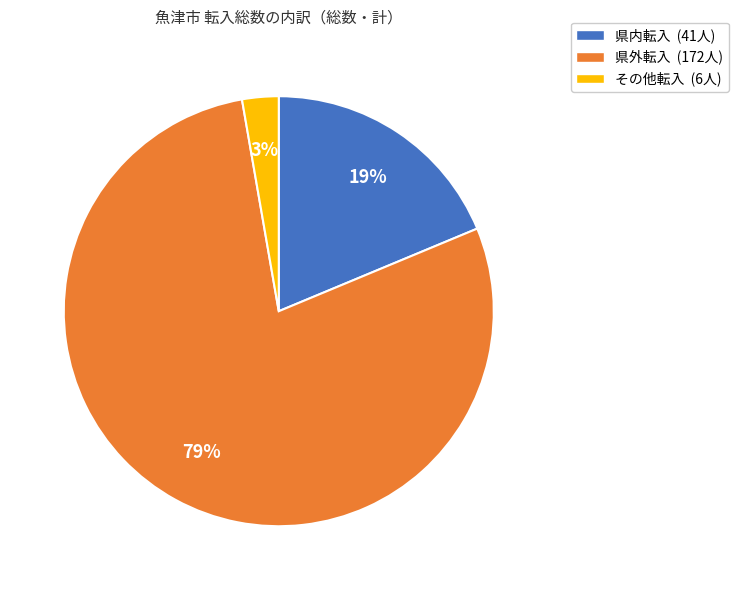

Approximately how many times larger is the value at 県外転入 (172人) compared to 県内転入 (41人)?

4.2